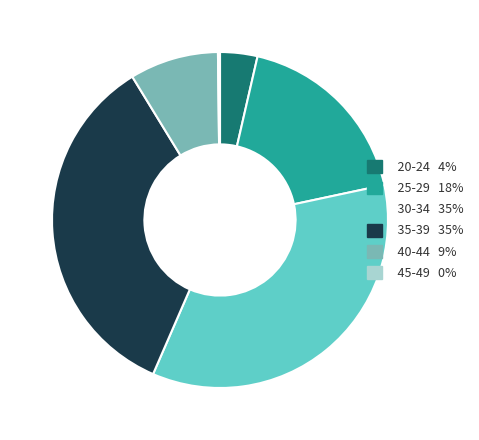

Which slice is the largest?

30-34